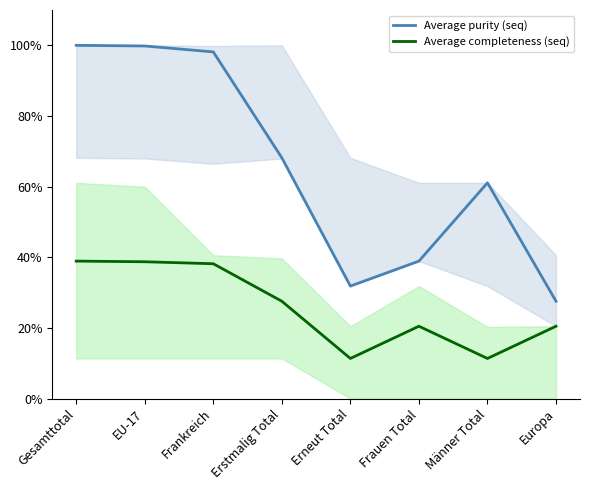

What is the difference between the highest and lowest values at Europa?

7.1